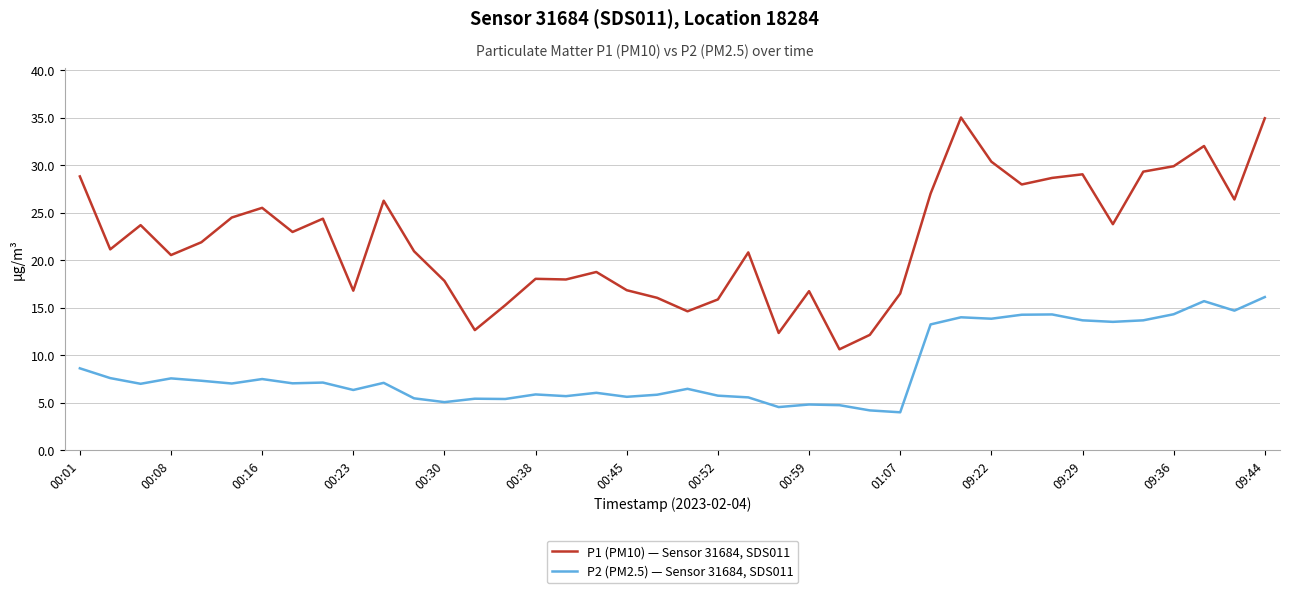

What is the difference between the maximum and minimum values in the P1 (PM10) — Sensor 31684, SDS011 series?

24.4